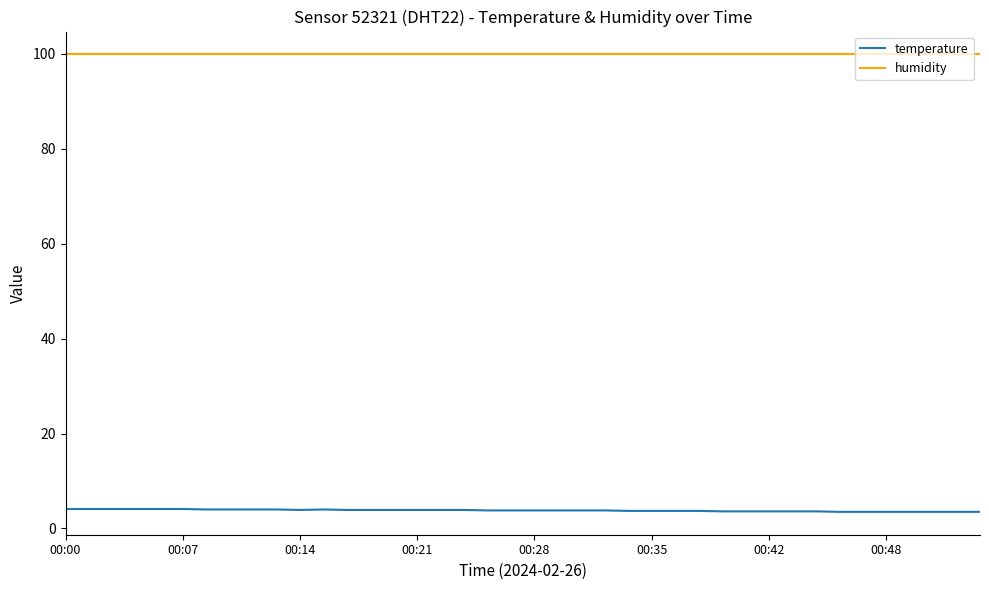

True or false: humidity and temperature cross at least once.

False